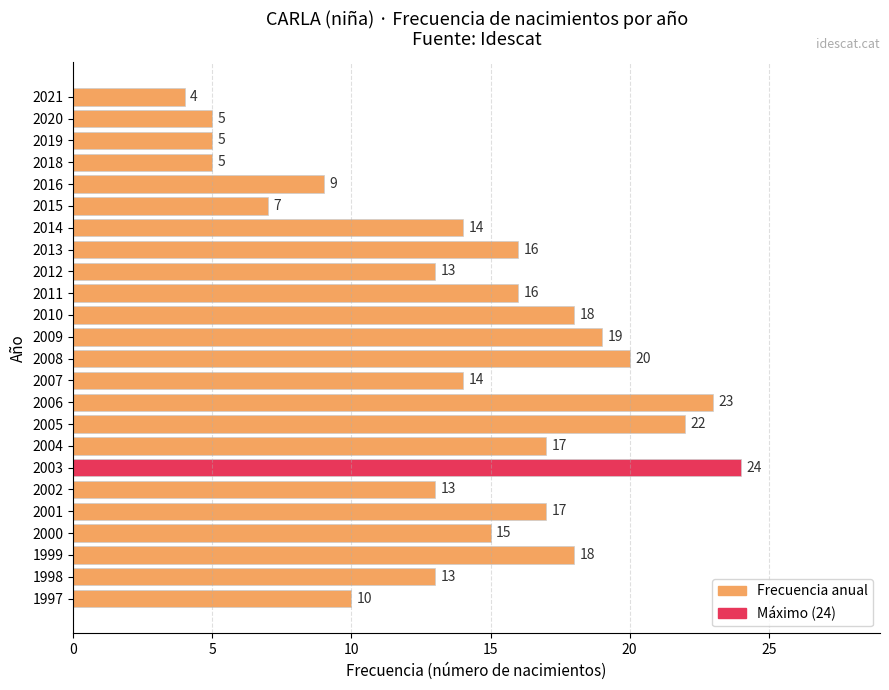

Which label corresponds to the smallest value in the chart?

2021